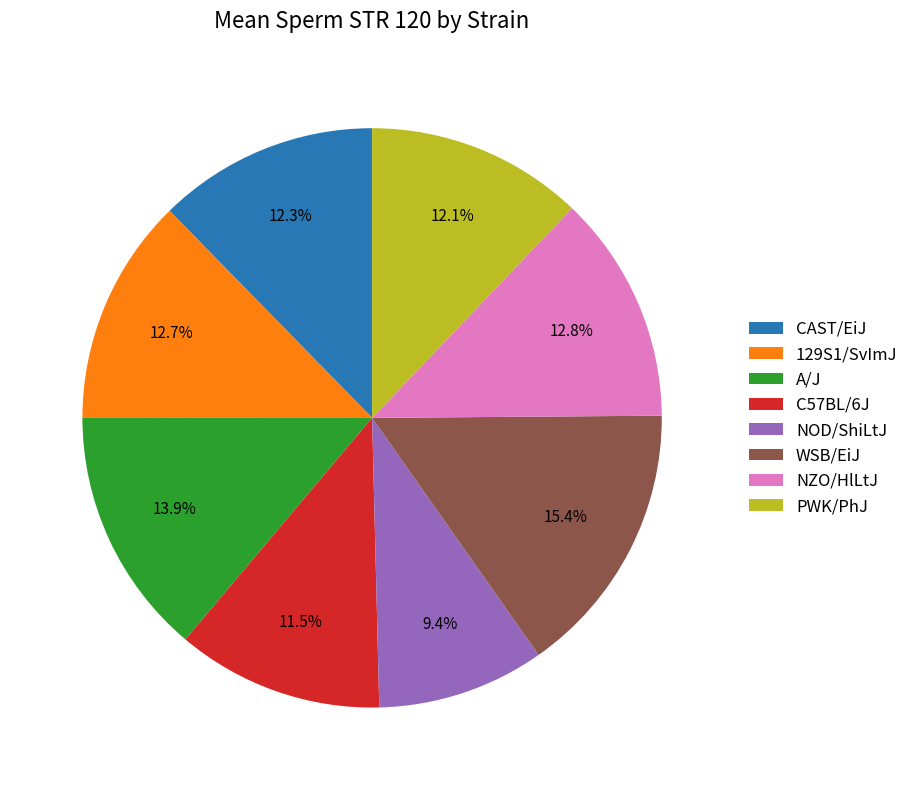

What is the ratio of the value at CAST/EiJ to the value at C57BL/6J?

1.1